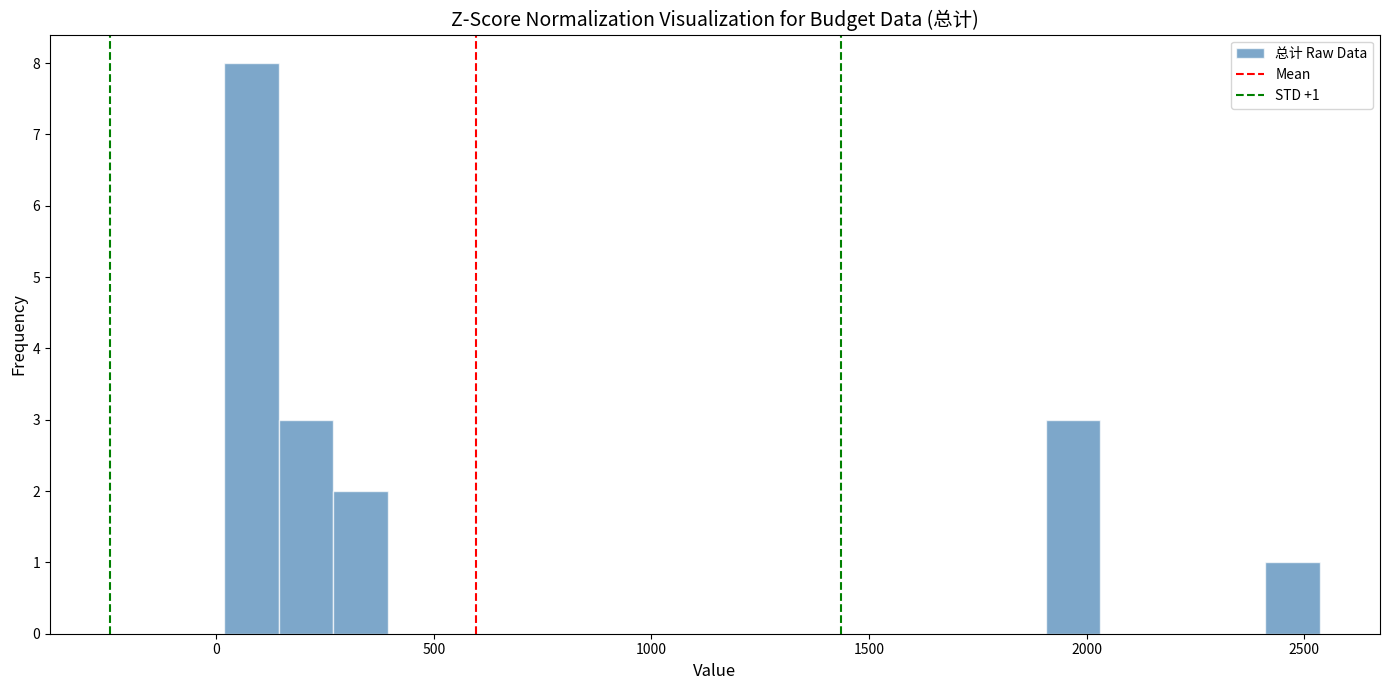

Read against the x-axis, roughly where is the centre of the tallest bar?

100